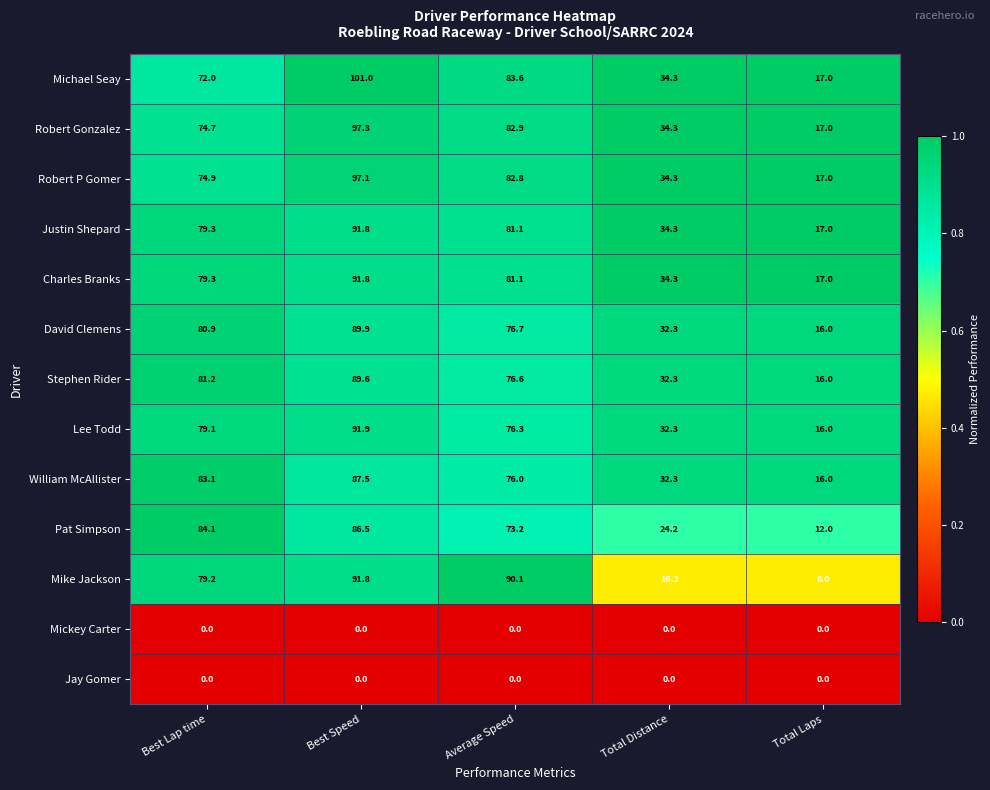

Which series has the largest range (max minus min)?

Michael Seay